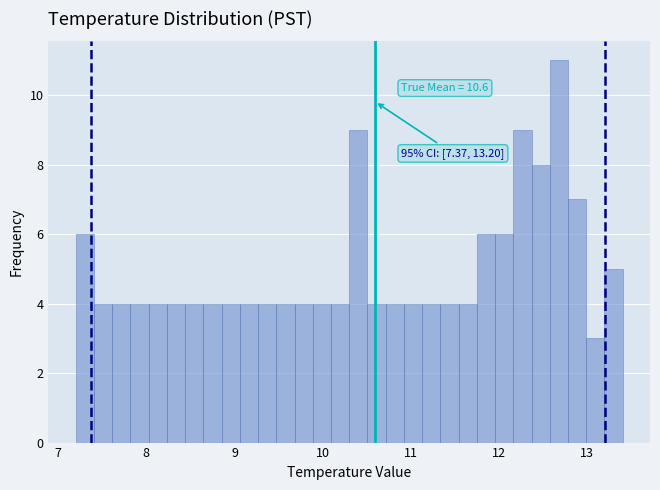

Around what value on the x-axis is the tallest bar? Give the approximate position of its centre, as read against the axis.

12.7